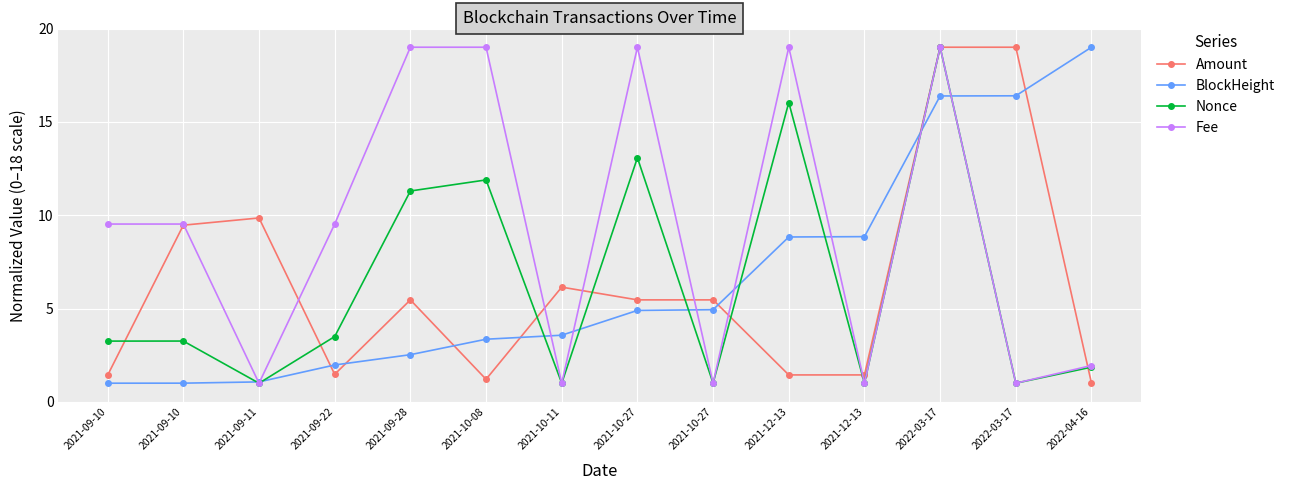

What is the spread (max minus min) of values at 2022-04-16?

18.0